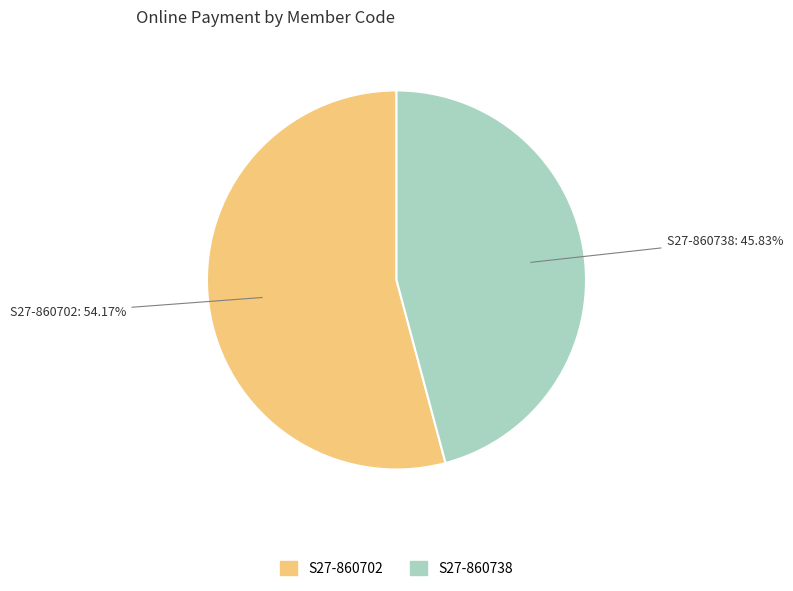

Is S27-860702 the majority of the pie?

Yes